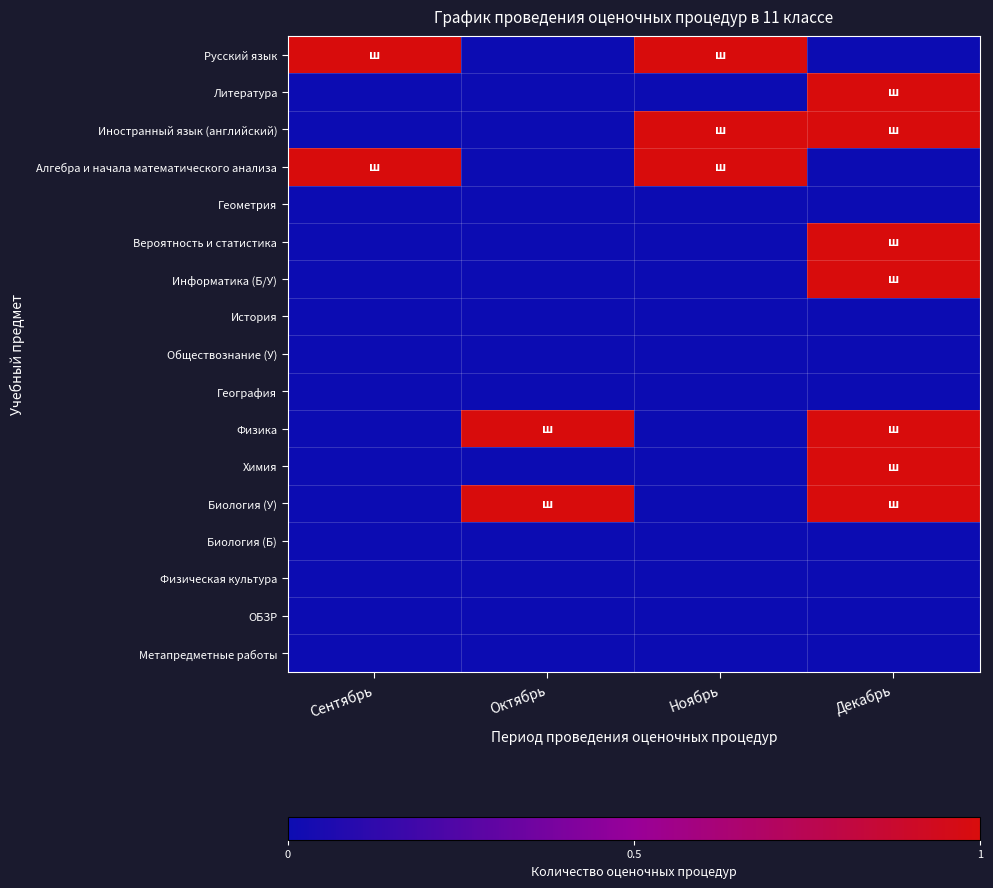

Rank the series by their maximum value, from lowest to highest.

Геометрия, История, Обществознание (У), География, Биология (Б), Физическая культура, ОБЗР, Метапредметные работы, Русский язык, Литература, Иностранный язык (английский), Алгебра и начала математического анализа, Вероятность и статистика, Информатика (Б/У), Физика, Химия, Биология (У)